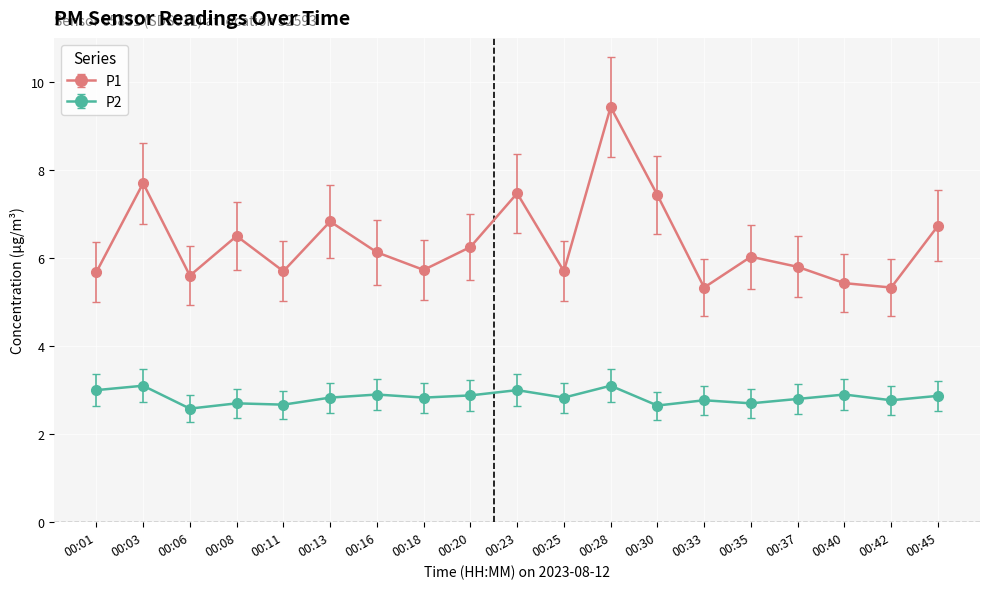

At which label does P1 reach its peak?

00:28